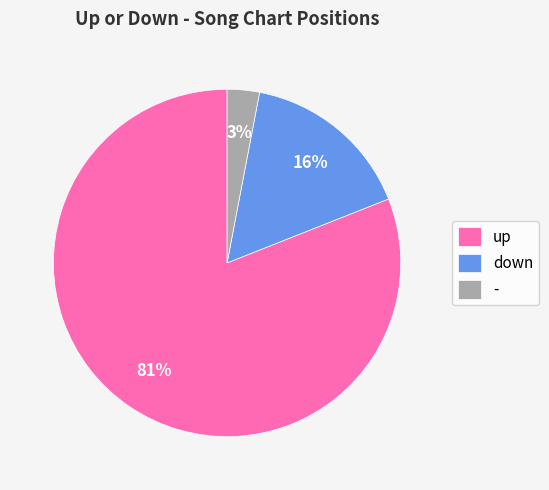

What is the smallest slice in the pie chart?

-